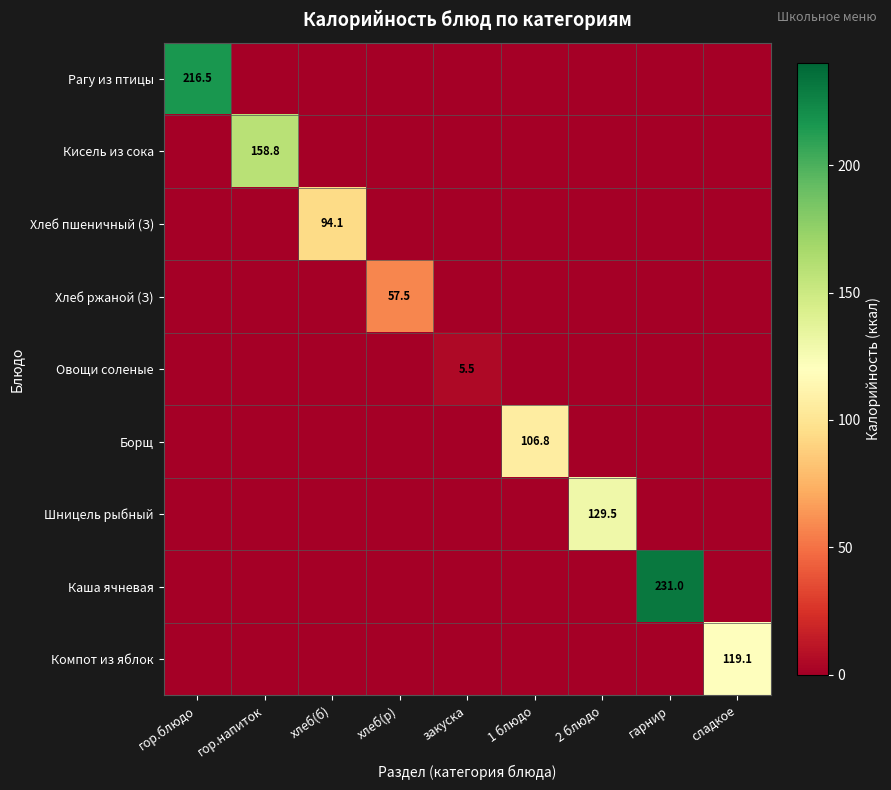

What is the total value across all series at хлеб(р)?

57.5